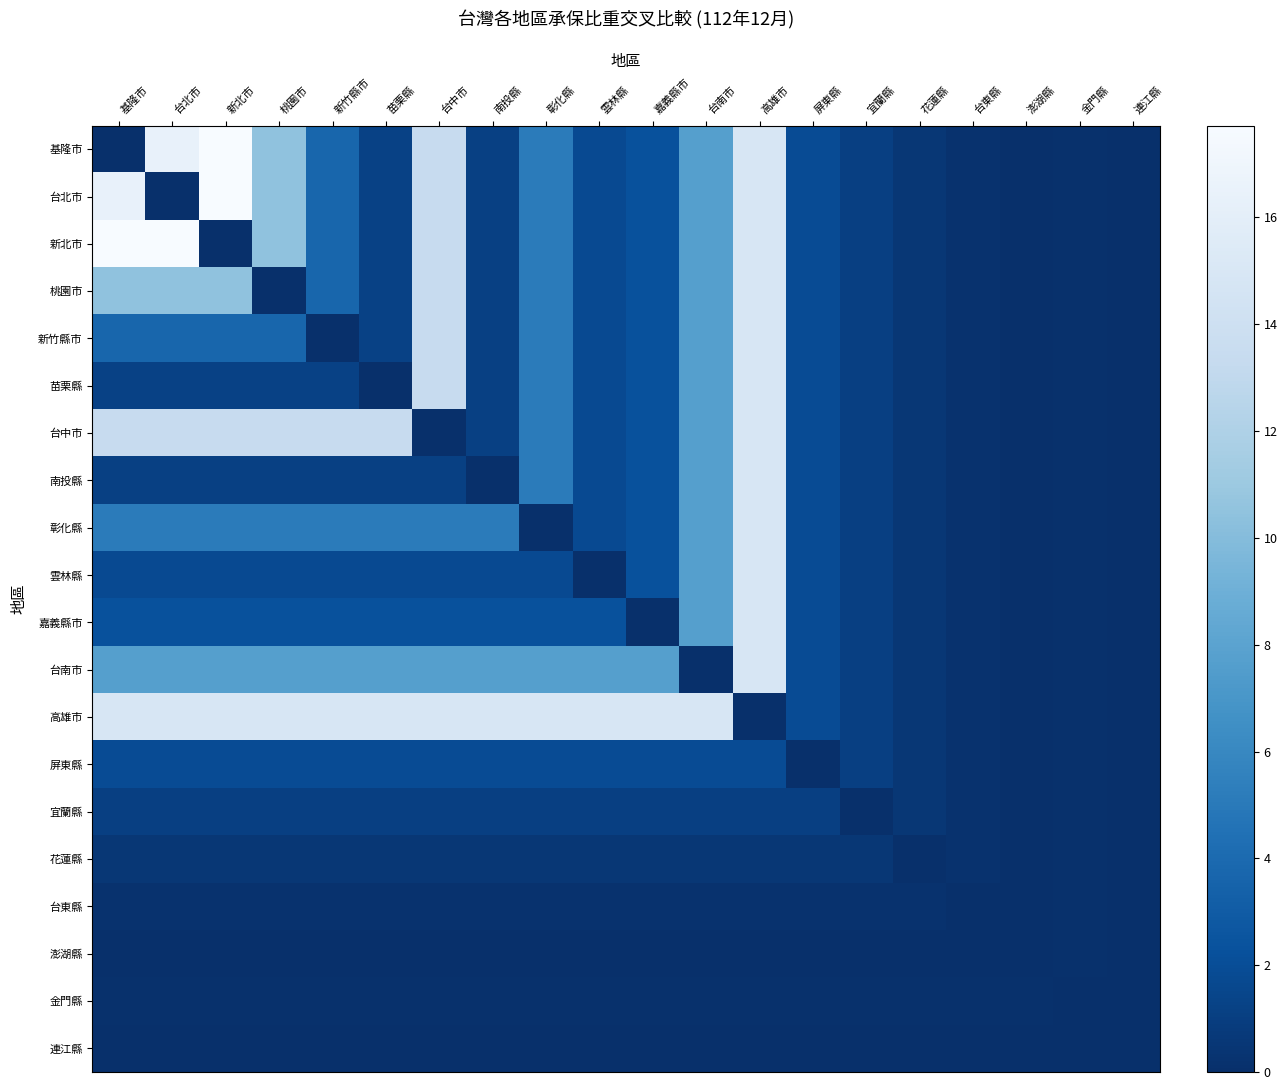

Reading left to right, what are all the values shown in this chart?

基隆市: 基隆市=0.0	台北市=16.4	新北市=17.7	桃園市=10.5	新竹縣市=3.7	苗栗縣=1.2	台中市=13.4	南投縣=1.1	彰化縣=5.2	雲林縣=1.8	嘉義縣市=2.3	台南市=7.7	高雄市=14.9	屏東縣=1.9	宜蘭縣=1.0	花蓮縣=0.5	台東縣=0.2	澎湖縣=0.1	金門縣=0.1	連江縣=0.0
台北市: 基隆市=16.4	台北市=0.0	新北市=17.7	桃園市=10.5	新竹縣市=3.7	苗栗縣=1.2	台中市=13.4	南投縣=1.1	彰化縣=5.2	雲林縣=1.8	嘉義縣市=2.3	台南市=7.7	高雄市=14.9	屏東縣=1.9	宜蘭縣=1.0	花蓮縣=0.5	台東縣=0.2	澎湖縣=0.1	金門縣=0.1	連江縣=0.0
新北市: 基隆市=17.7	台北市=17.7	新北市=0.0	桃園市=10.5	新竹縣市=3.7	苗栗縣=1.2	台中市=13.4	南投縣=1.1	彰化縣=5.2	雲林縣=1.8	嘉義縣市=2.3	台南市=7.7	高雄市=14.9	屏東縣=1.9	宜蘭縣=1.0	花蓮縣=0.5	台東縣=0.2	澎湖縣=0.1	金門縣=0.1	連江縣=0.0
桃園市: 基隆市=10.5	台北市=10.5	新北市=10.5	桃園市=0.0	新竹縣市=3.7	苗栗縣=1.2	台中市=13.4	南投縣=1.1	彰化縣=5.2	雲林縣=1.8	嘉義縣市=2.3	台南市=7.7	高雄市=14.9	屏東縣=1.9	宜蘭縣=1.0	花蓮縣=0.5	台東縣=0.2	澎湖縣=0.1	金門縣=0.1	連江縣=0.0
新竹縣市: 基隆市=3.7	台北市=3.7	新北市=3.7	桃園市=3.7	新竹縣市=0.0	苗栗縣=1.2	台中市=13.4	南投縣=1.1	彰化縣=5.2	雲林縣=1.8	嘉義縣市=2.3	台南市=7.7	高雄市=14.9	屏東縣=1.9	宜蘭縣=1.0	花蓮縣=0.5	台東縣=0.2	澎湖縣=0.1	金門縣=0.1	連江縣=0.0
苗栗縣: 基隆市=1.2	台北市=1.2	新北市=1.2	桃園市=1.2	新竹縣市=1.2	苗栗縣=0.0	台中市=13.4	南投縣=1.1	彰化縣=5.2	雲林縣=1.8	嘉義縣市=2.3	台南市=7.7	高雄市=14.9	屏東縣=1.9	宜蘭縣=1.0	花蓮縣=0.5	台東縣=0.2	澎湖縣=0.1	金門縣=0.1	連江縣=0.0
台中市: 基隆市=13.4	台北市=13.4	新北市=13.4	桃園市=13.4	新竹縣市=13.4	苗栗縣=13.4	台中市=0.0	南投縣=1.1	彰化縣=5.2	雲林縣=1.8	嘉義縣市=2.3	台南市=7.7	高雄市=14.9	屏東縣=1.9	宜蘭縣=1.0	花蓮縣=0.5	台東縣=0.2	澎湖縣=0.1	金門縣=0.1	連江縣=0.0
南投縣: 基隆市=1.1	台北市=1.1	新北市=1.1	桃園市=1.1	新竹縣市=1.1	苗栗縣=1.1	台中市=1.1	南投縣=0.0	彰化縣=5.2	雲林縣=1.8	嘉義縣市=2.3	台南市=7.7	高雄市=14.9	屏東縣=1.9	宜蘭縣=1.0	花蓮縣=0.5	台東縣=0.2	澎湖縣=0.1	金門縣=0.1	連江縣=0.0
彰化縣: 基隆市=5.2	台北市=5.2	新北市=5.2	桃園市=5.2	新竹縣市=5.2	苗栗縣=5.2	台中市=5.2	南投縣=5.2	彰化縣=0.0	雲林縣=1.8	嘉義縣市=2.3	台南市=7.7	高雄市=14.9	屏東縣=1.9	宜蘭縣=1.0	花蓮縣=0.5	台東縣=0.2	澎湖縣=0.1	金門縣=0.1	連江縣=0.0
雲林縣: 基隆市=1.8	台北市=1.8	新北市=1.8	桃園市=1.8	新竹縣市=1.8	苗栗縣=1.8	台中市=1.8	南投縣=1.8	彰化縣=1.8	雲林縣=0.0	嘉義縣市=2.3	台南市=7.7	高雄市=14.9	屏東縣=1.9	宜蘭縣=1.0	花蓮縣=0.5	台東縣=0.2	澎湖縣=0.1	金門縣=0.1	連江縣=0.0
嘉義縣市: 基隆市=2.3	台北市=2.3	新北市=2.3	桃園市=2.3	新竹縣市=2.3	苗栗縣=2.3	台中市=2.3	南投縣=2.3	彰化縣=2.3	雲林縣=2.3	嘉義縣市=0.0	台南市=7.7	高雄市=14.9	屏東縣=1.9	宜蘭縣=1.0	花蓮縣=0.5	台東縣=0.2	澎湖縣=0.1	金門縣=0.1	連江縣=0.0
台南市: 基隆市=7.7	台北市=7.7	新北市=7.7	桃園市=7.7	新竹縣市=7.7	苗栗縣=7.7	台中市=7.7	南投縣=7.7	彰化縣=7.7	雲林縣=7.7	嘉義縣市=7.7	台南市=0.0	高雄市=14.9	屏東縣=1.9	宜蘭縣=1.0	花蓮縣=0.5	台東縣=0.2	澎湖縣=0.1	金門縣=0.1	連江縣=0.0
高雄市: 基隆市=14.9	台北市=14.9	新北市=14.9	桃園市=14.9	新竹縣市=14.9	苗栗縣=14.9	台中市=14.9	南投縣=14.9	彰化縣=14.9	雲林縣=14.9	嘉義縣市=14.9	台南市=14.9	高雄市=0.0	屏東縣=1.9	宜蘭縣=1.0	花蓮縣=0.5	台東縣=0.2	澎湖縣=0.1	金門縣=0.1	連江縣=0.0
屏東縣: 基隆市=1.9	台北市=1.9	新北市=1.9	桃園市=1.9	新竹縣市=1.9	苗栗縣=1.9	台中市=1.9	南投縣=1.9	彰化縣=1.9	雲林縣=1.9	嘉義縣市=1.9	台南市=1.9	高雄市=1.9	屏東縣=0.0	宜蘭縣=1.0	花蓮縣=0.5	台東縣=0.2	澎湖縣=0.1	金門縣=0.1	連江縣=0.0
宜蘭縣: 基隆市=1.0	台北市=1.0	新北市=1.0	桃園市=1.0	新竹縣市=1.0	苗栗縣=1.0	台中市=1.0	南投縣=1.0	彰化縣=1.0	雲林縣=1.0	嘉義縣市=1.0	台南市=1.0	高雄市=1.0	屏東縣=1.0	宜蘭縣=0.0	花蓮縣=0.5	台東縣=0.2	澎湖縣=0.1	金門縣=0.1	連江縣=0.0
花蓮縣: 基隆市=0.5	台北市=0.5	新北市=0.5	桃園市=0.5	新竹縣市=0.5	苗栗縣=0.5	台中市=0.5	南投縣=0.5	彰化縣=0.5	雲林縣=0.5	嘉義縣市=0.5	台南市=0.5	高雄市=0.5	屏東縣=0.5	宜蘭縣=0.5	花蓮縣=0.0	台東縣=0.2	澎湖縣=0.1	金門縣=0.1	連江縣=0.0
台東縣: 基隆市=0.2	台北市=0.2	新北市=0.2	桃園市=0.2	新竹縣市=0.2	苗栗縣=0.2	台中市=0.2	南投縣=0.2	彰化縣=0.2	雲林縣=0.2	嘉義縣市=0.2	台南市=0.2	高雄市=0.2	屏東縣=0.2	宜蘭縣=0.2	花蓮縣=0.2	台東縣=0.0	澎湖縣=0.1	金門縣=0.1	連江縣=0.0
澎湖縣: 基隆市=0.1	台北市=0.1	新北市=0.1	桃園市=0.1	新竹縣市=0.1	苗栗縣=0.1	台中市=0.1	南投縣=0.1	彰化縣=0.1	雲林縣=0.1	嘉義縣市=0.1	台南市=0.1	高雄市=0.1	屏東縣=0.1	宜蘭縣=0.1	花蓮縣=0.1	台東縣=0.1	澎湖縣=0.0	金門縣=0.1	連江縣=0.0
金門縣: 基隆市=0.1	台北市=0.1	新北市=0.1	桃園市=0.1	新竹縣市=0.1	苗栗縣=0.1	台中市=0.1	南投縣=0.1	彰化縣=0.1	雲林縣=0.1	嘉義縣市=0.1	台南市=0.1	高雄市=0.1	屏東縣=0.1	宜蘭縣=0.1	花蓮縣=0.1	台東縣=0.1	澎湖縣=0.1	金門縣=0.0	連江縣=0.0
連江縣: 基隆市=0.0	台北市=0.0	新北市=0.0	桃園市=0.0	新竹縣市=0.0	苗栗縣=0.0	台中市=0.0	南投縣=0.0	彰化縣=0.0	雲林縣=0.0	嘉義縣市=0.0	台南市=0.0	高雄市=0.0	屏東縣=0.0	宜蘭縣=0.0	花蓮縣=0.0	台東縣=0.0	澎湖縣=0.0	金門縣=0.0	連江縣=0.0